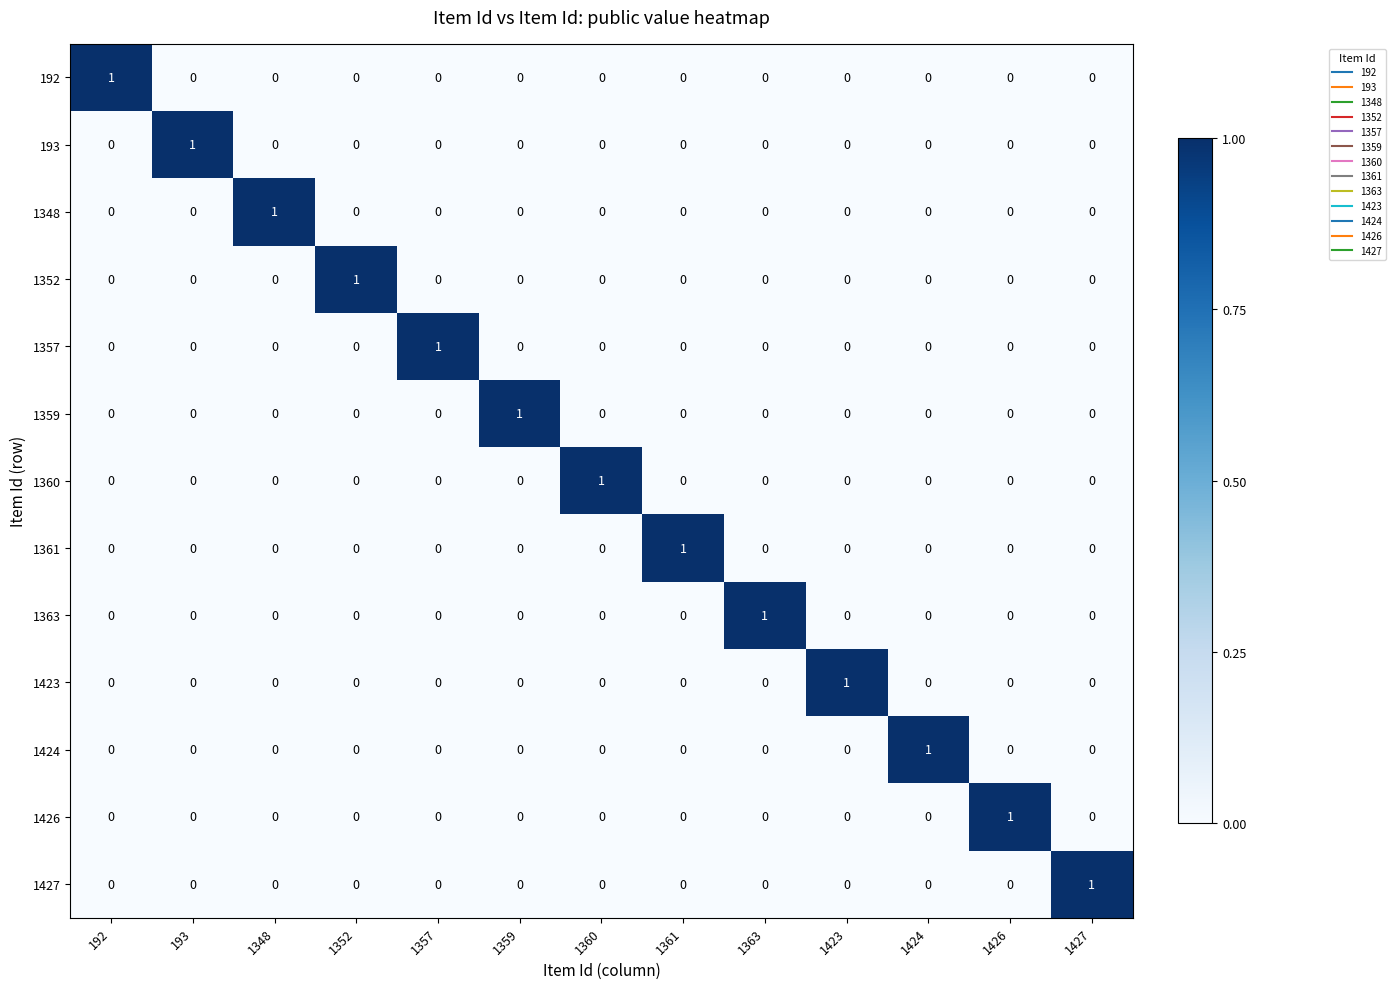

At which label does 192 reach its peak?

192